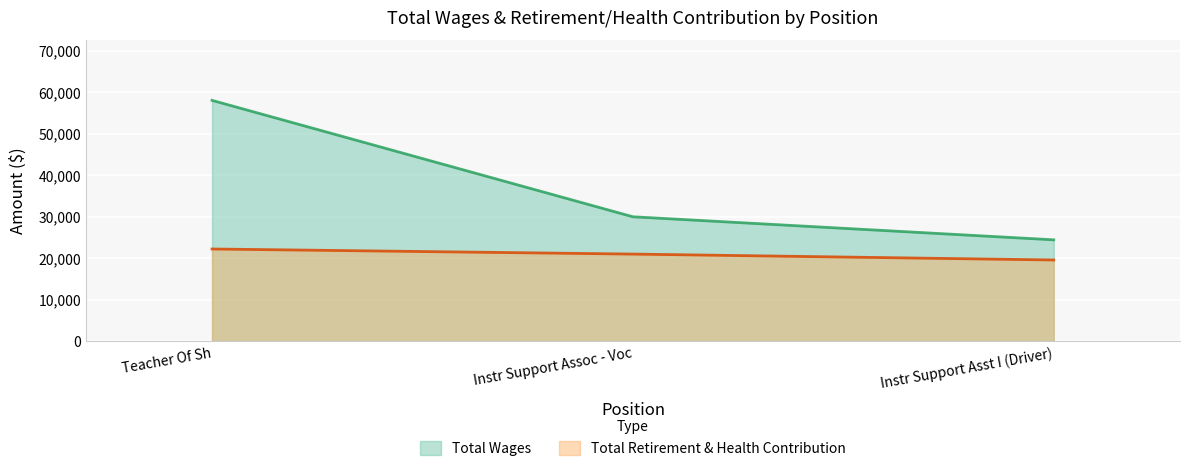

What is the label of the 3rd point from the left?

Instr Support Asst I (Driver)